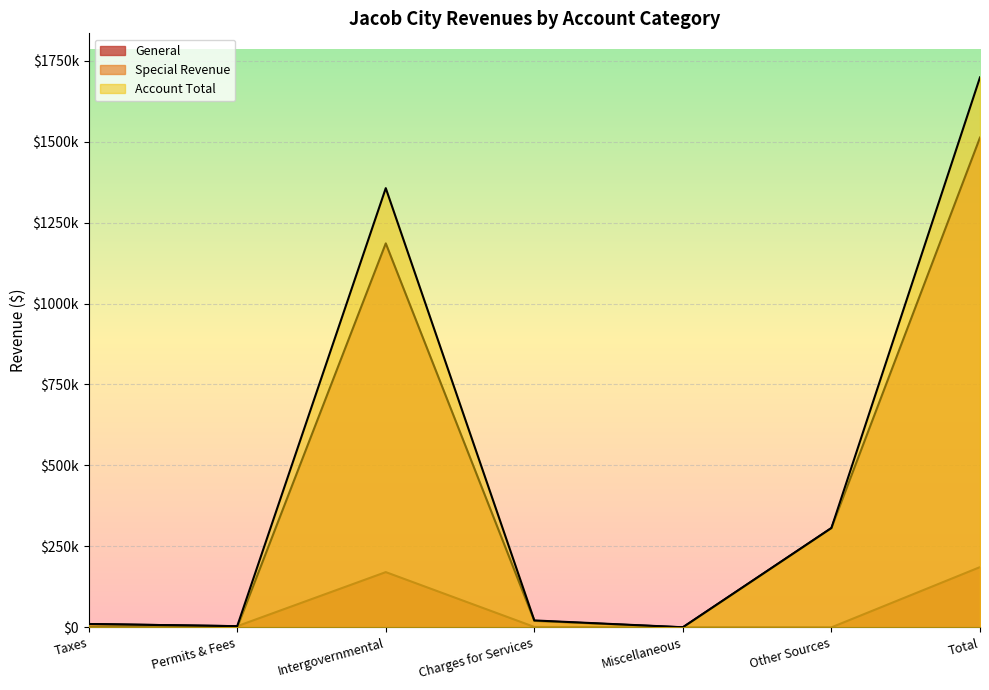

At which category is the sum across all series the highest?

Total